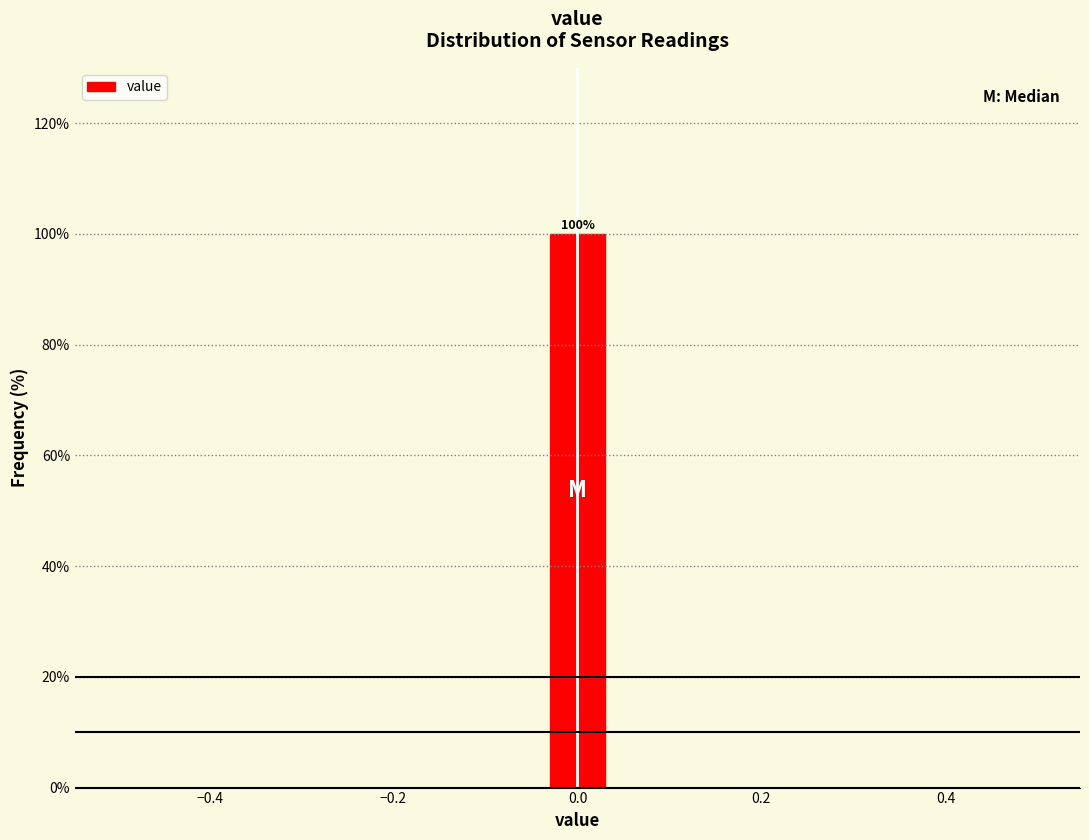

Read against the x-axis, roughly where is the centre of the tallest bar?

0.00